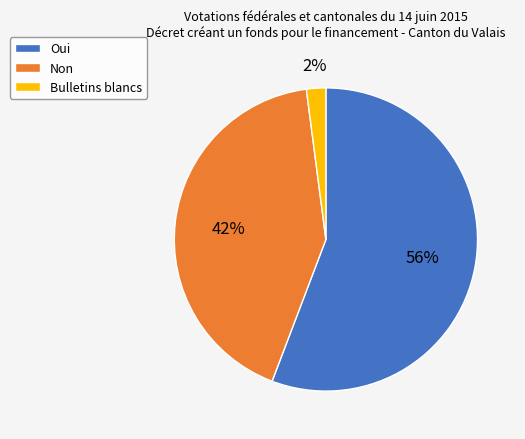

Is it true that Non is 36% of the pie?

False